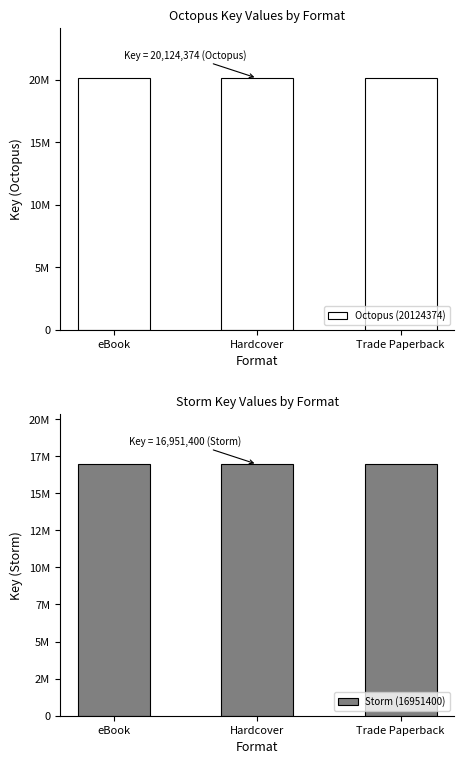

What is the label of the 1st bar from the right?

Trade Paperback